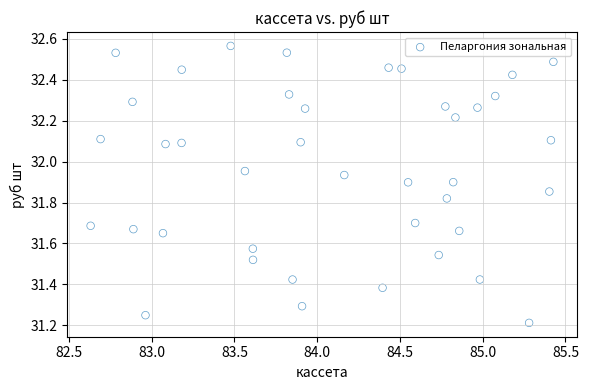

What is the range of X values (max minus min)?

2.8